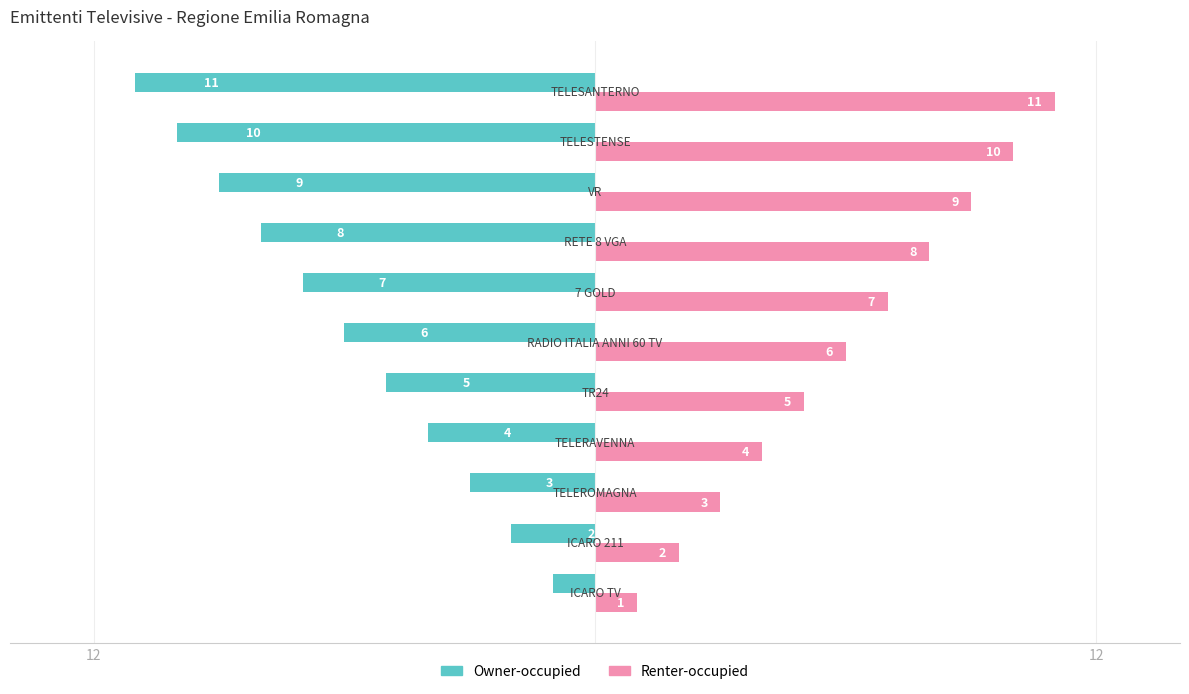

What are all the series names shown in the legend?

Owner-occupied, Renter-occupied